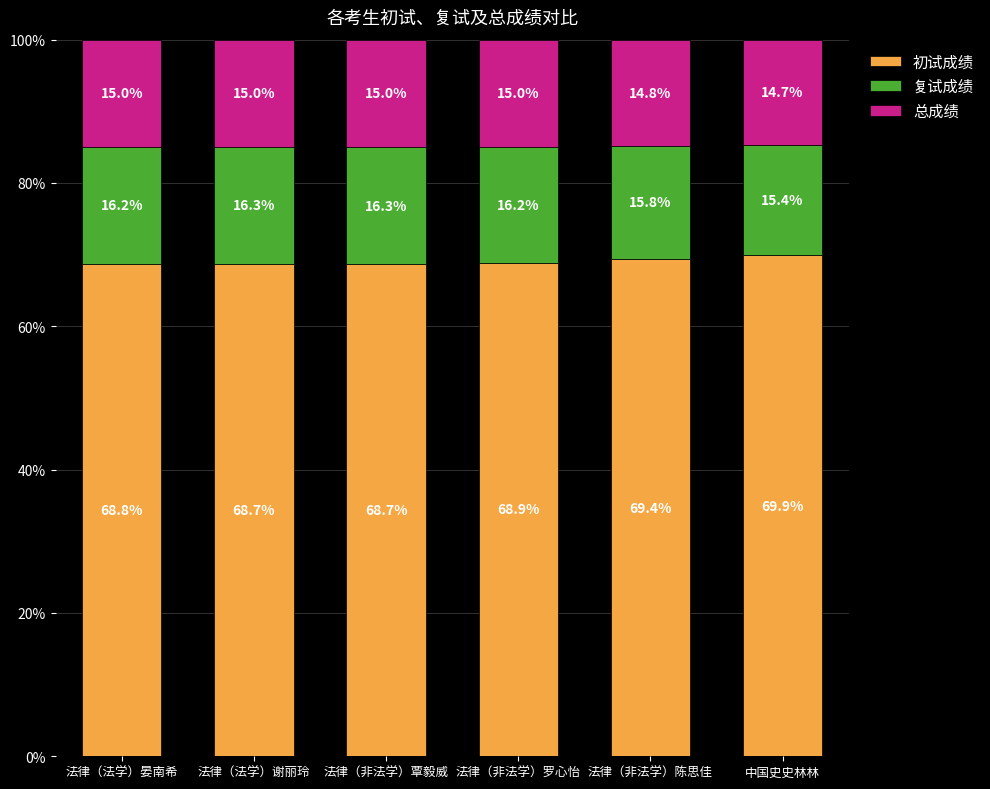

How many bars are there in total?

6